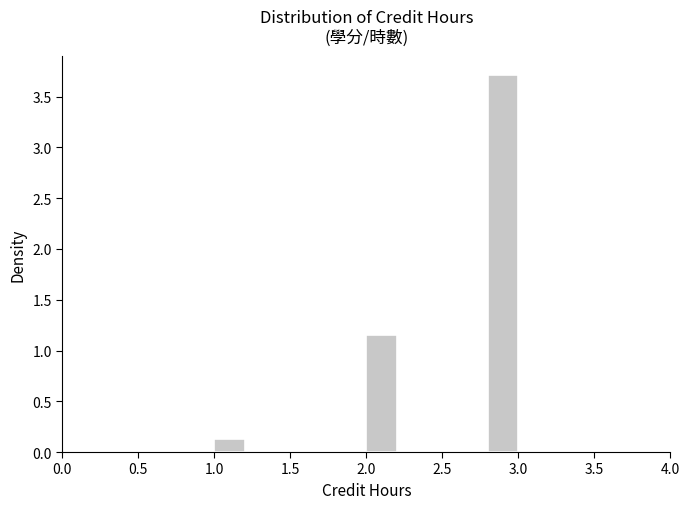

Reading left to right, transcribe this chart: for each bar, give the range it covers on the x-axis and its height. The values are not printed on the chart, so give them approximately, as read against the axis.

1.0 to 1.2: 0.15
1.2 to 1.4: 0
1.4 to 1.6: 0
1.6 to 1.8: 0
1.8 to 2.0: 0
2.0 to 2.2: 1.15
2.2 to 2.4: 0
2.4 to 2.6: 0
2.6 to 2.8: 0
2.8 to 3.0: 3.70